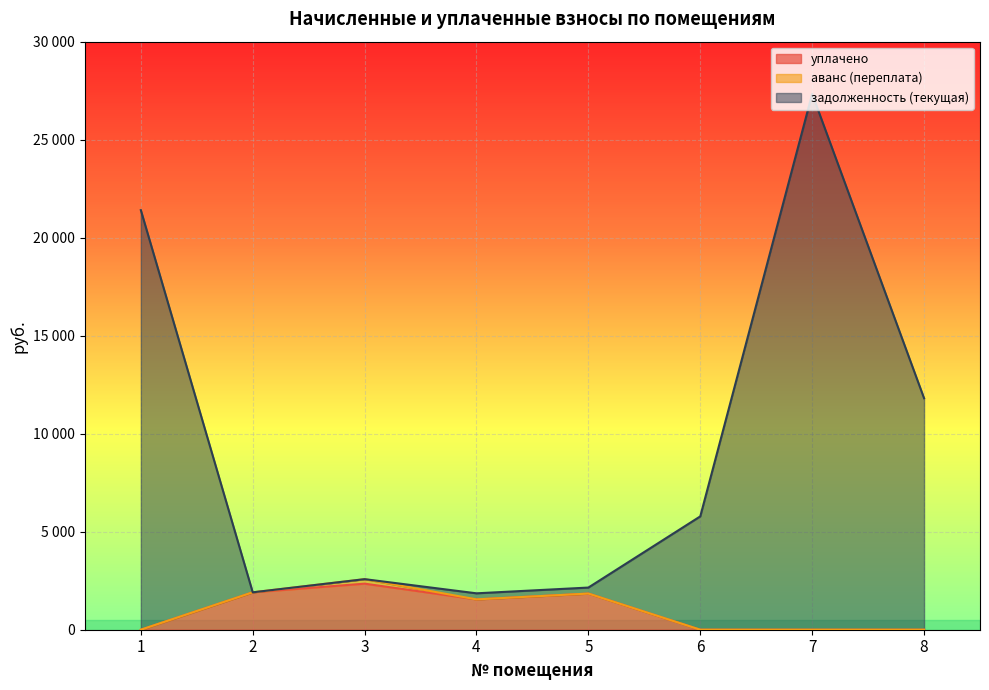

Is the value of задолженность (текущая) at 2 greater than the value of уплачено at 7?

Yes